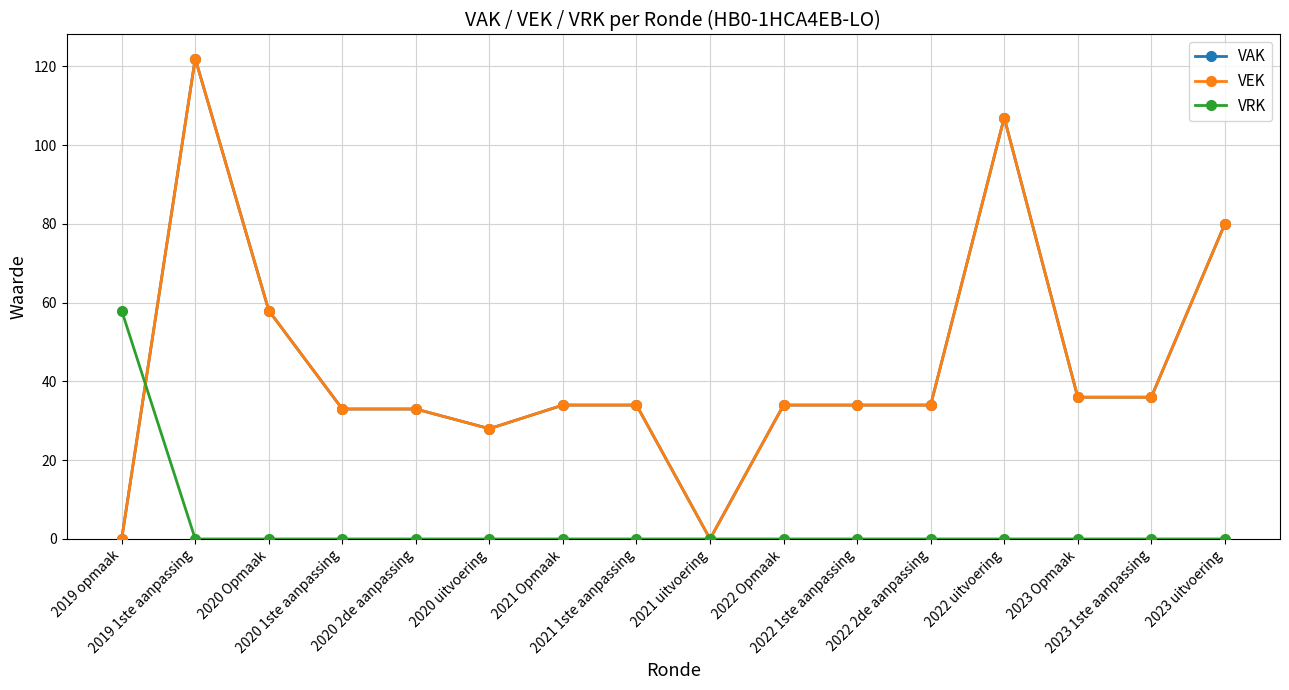

What is the sum of all VAK values?

703